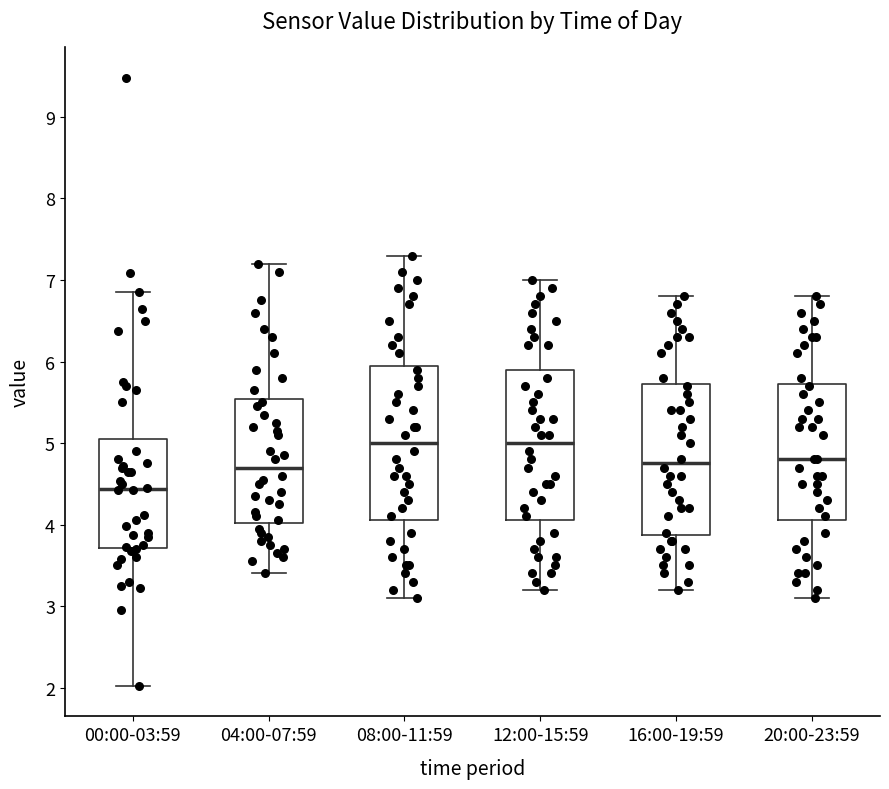

Reading left to right, transcribe this box plot: for each box, give where its median line is, the range the box spans, and where its two whiskers end, as read against the y-axis. The values are not printed on the chart, so give them approximately, as read against the axis.

00:00-03:59: median 4.4, box 3.7 to 5.1, whiskers 2.0 to 6.9
04:00-07:59: median 4.7, box 4.0 to 5.5, whiskers 3.4 to 7.2
08:00-11:59: median 5.0, box 4.1 to 6.0, whiskers 3.1 to 7.3
12:00-15:59: median 5.0, box 4.1 to 5.9, whiskers 3.2 to 7.0
16:00-19:59: median 4.8, box 3.9 to 5.7, whiskers 3.2 to 6.8
20:00-23:59: median 4.8, box 4.1 to 5.7, whiskers 3.1 to 6.8